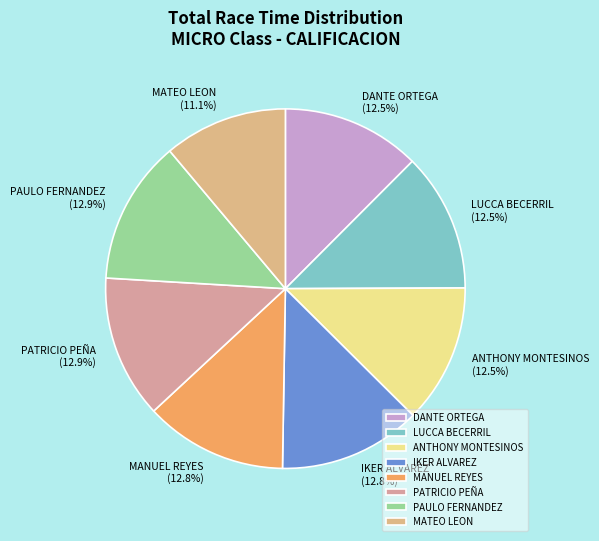

To the nearest percent, what is the average slice percentage?

12%